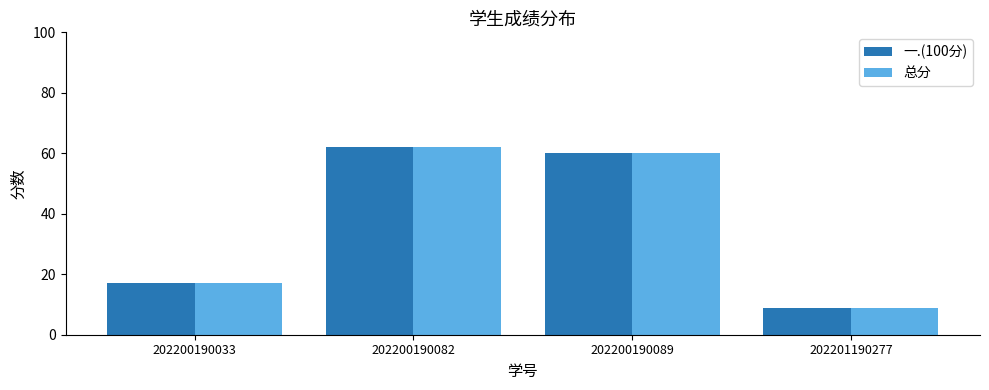

Which category has the lowest value across all series?

202201190277